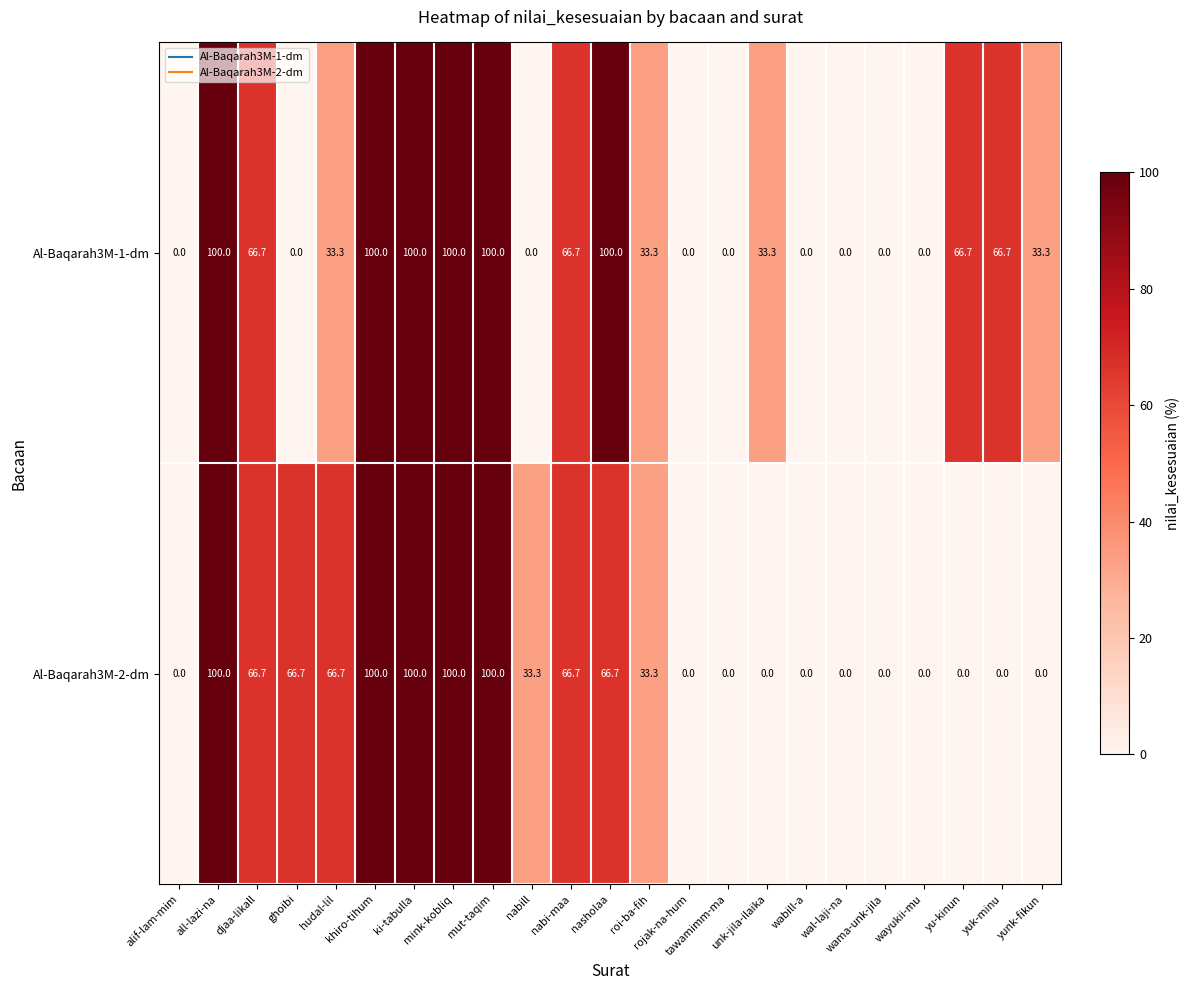

List the series in order of their overall mean, highest first.

Al-Baqarah3M-1-dm, Al-Baqarah3M-2-dm